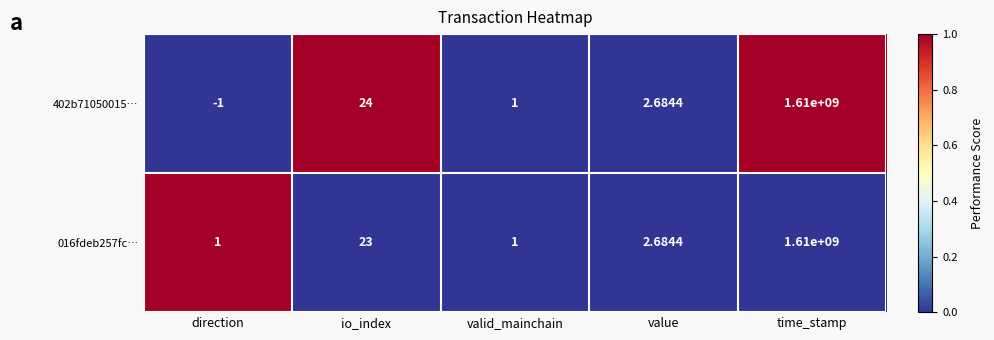

Is the value of 402b71050015… at direction greater than the value of 016fdeb257fc… at io_index?

No